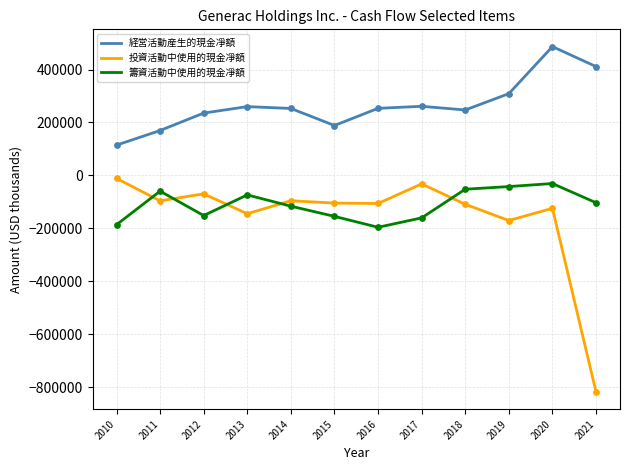

Which series has the largest total across all categories?

経営活動産生的現金凈額